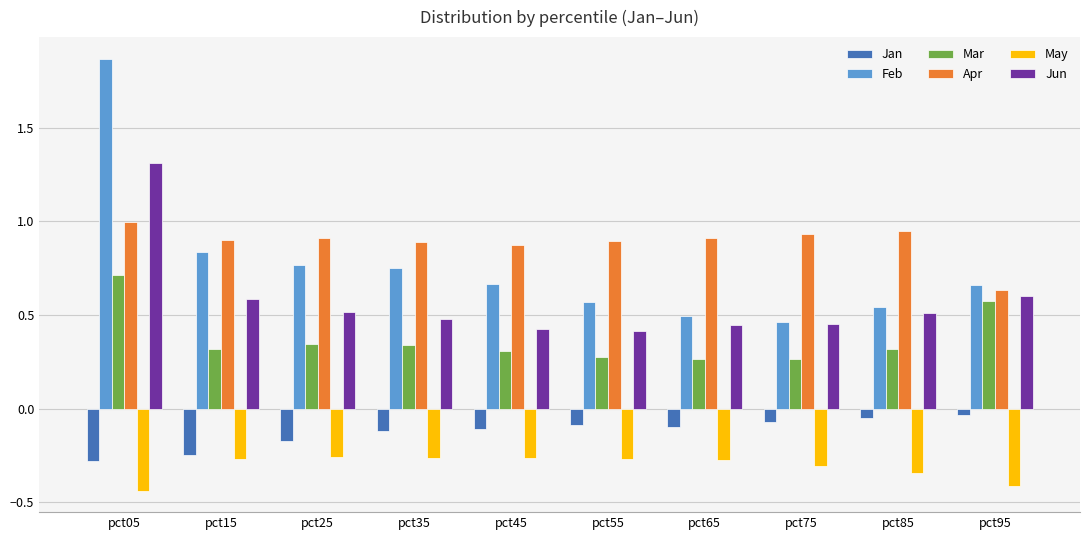

Count the number of categories in the chart.

10